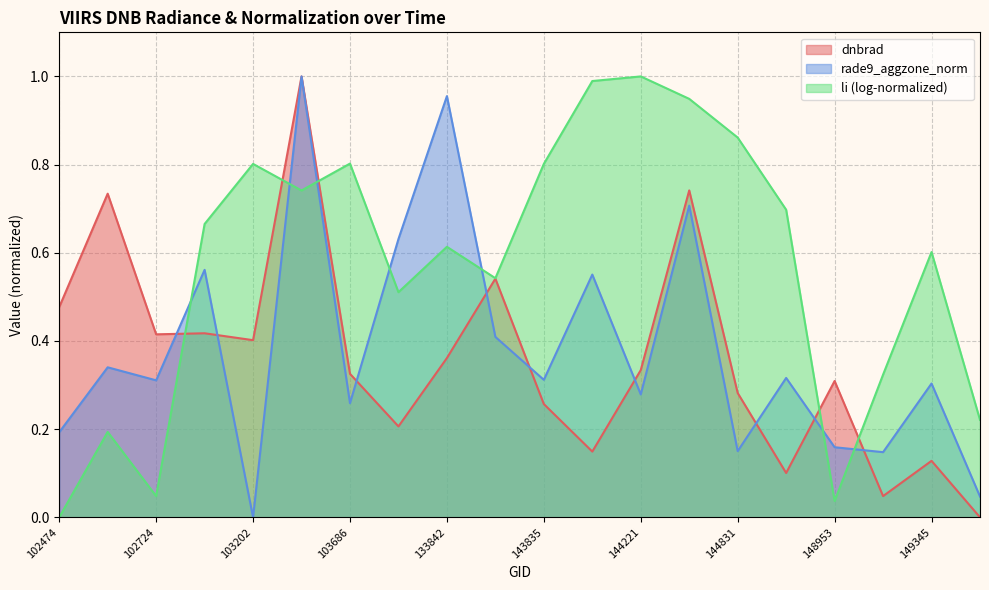

How many distinct data groups are displayed?

3